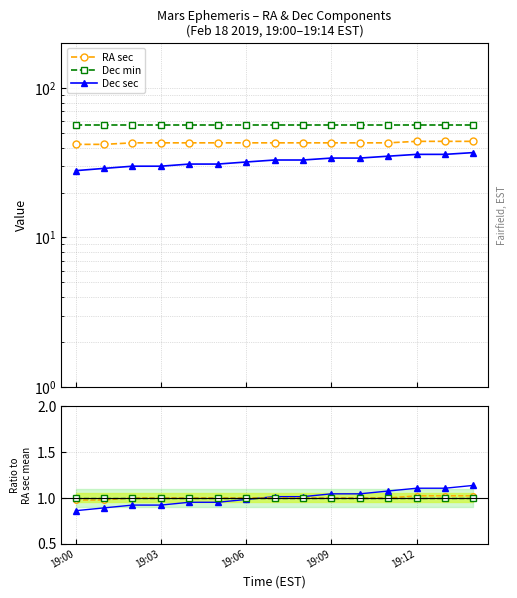

Which series has the largest range (max minus min)?

Dec sec